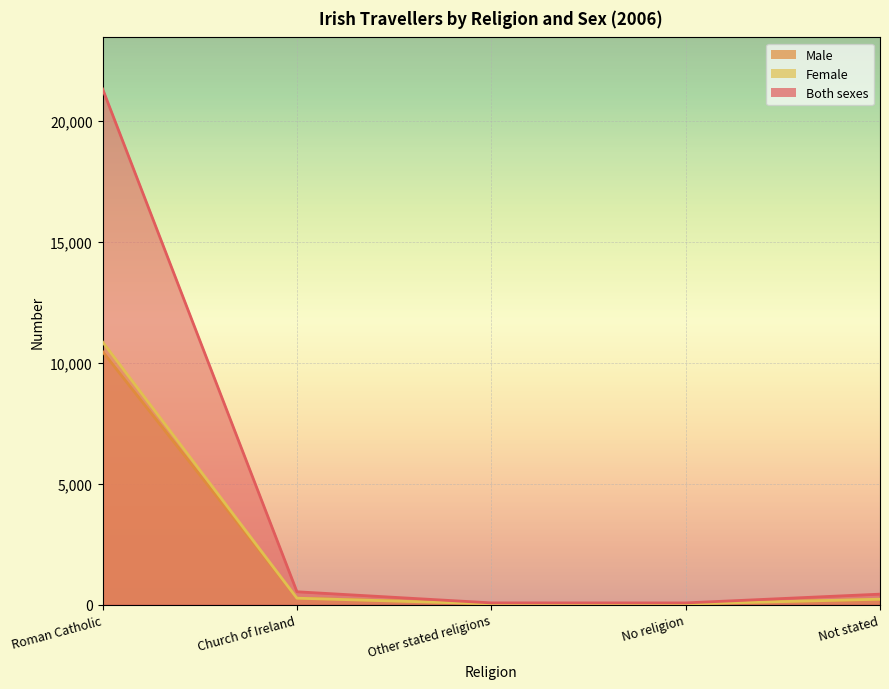

Rank the categories by Both sexes value from lowest to highest.

No religion, Other stated religions, Not stated, Church of Ireland, Roman Catholic